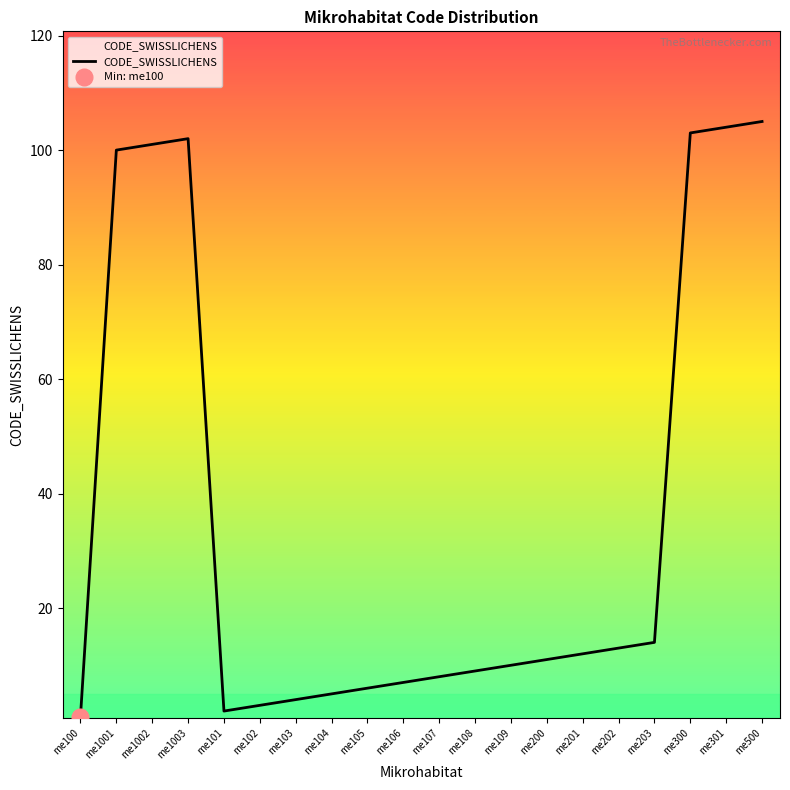

Which label corresponds to the smallest value in the chart?

me100